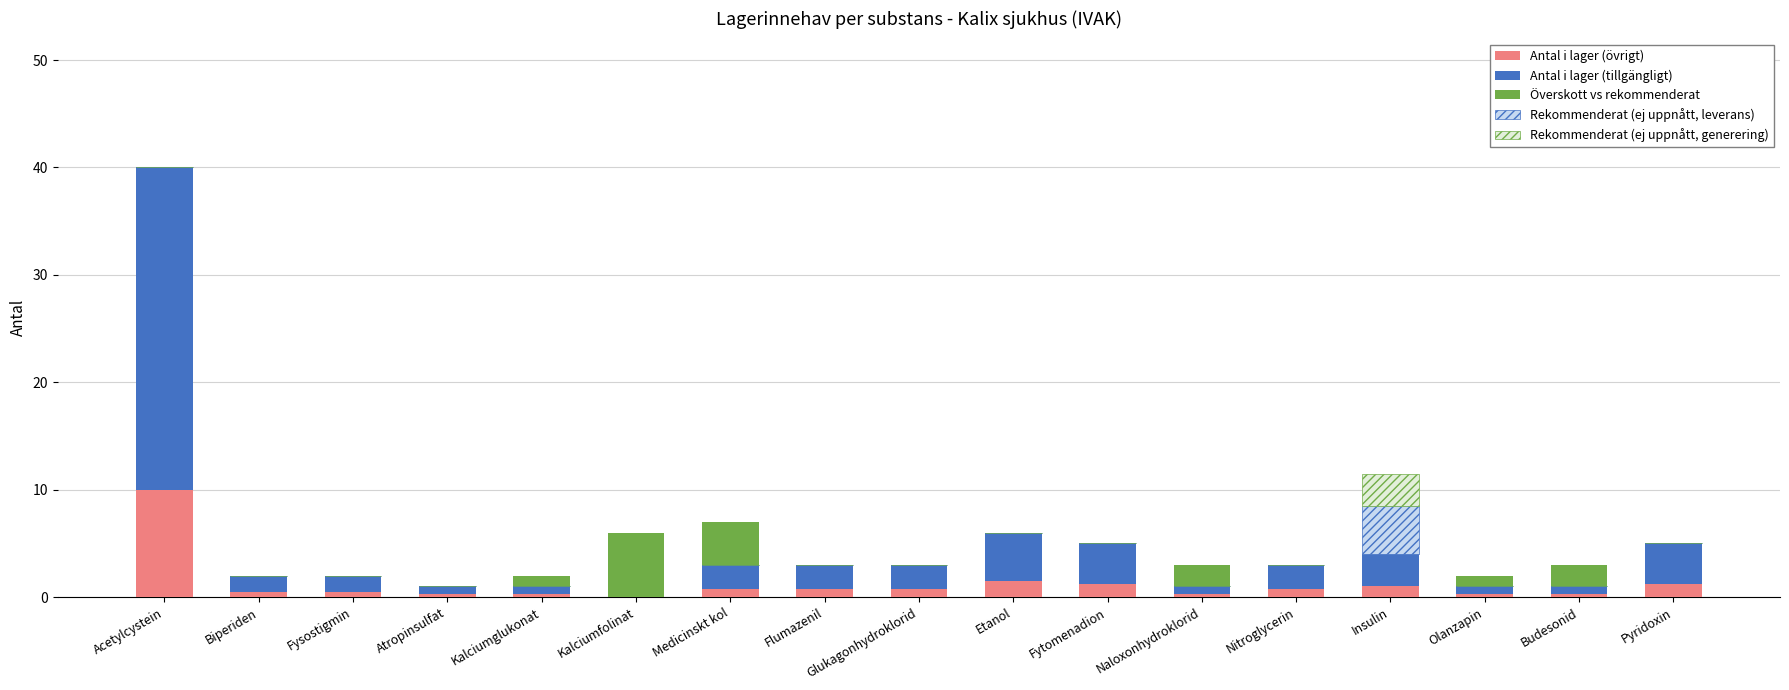

What are all the series names shown in the legend?

Antal i lager (övrigt), Antal i lager (tillgängligt), Överskott vs rekommenderat, Rekommenderat (ej uppnått, leverans), Rekommenderat (ej uppnått, generering)